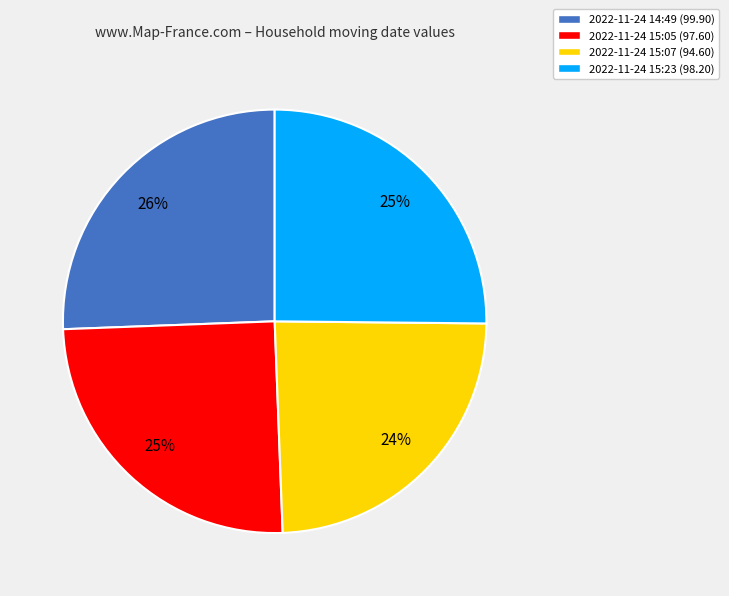

To the nearest percent, what percentage of the pie is 2022-11-24 14:49 (99.90)?

26%